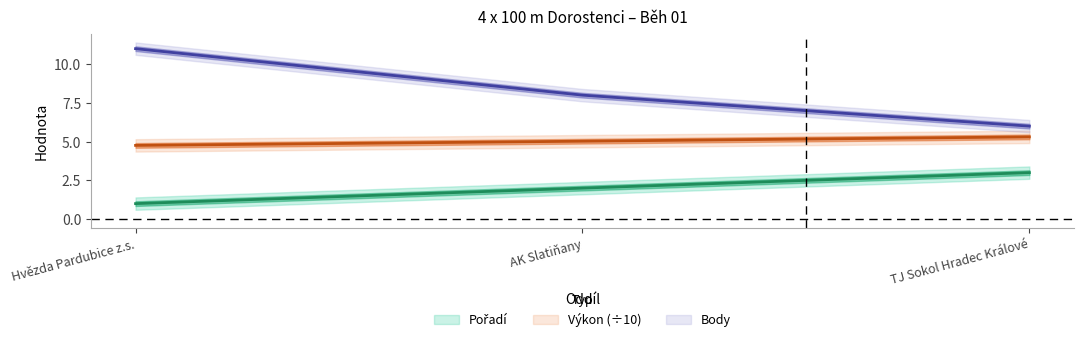

What is the sum of the Body values at Hvězda Pardubice z.s. and AK Slatiňany?

19.0